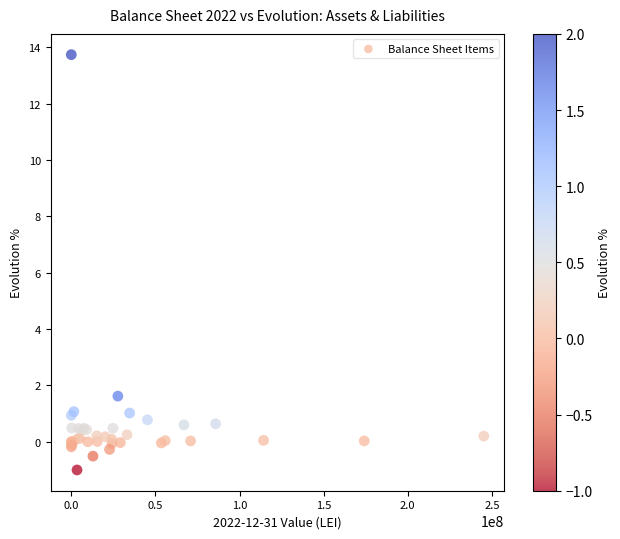

What Y value in the scatter plot is closest to 6?

1.6